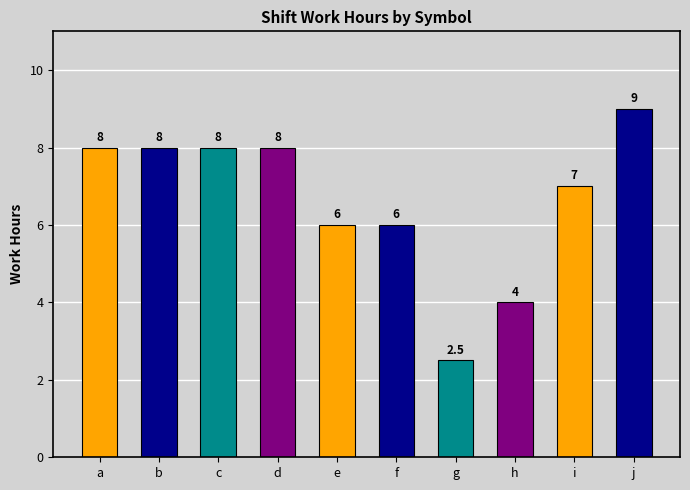

At which category does the chart reach its minimum across all series?

g